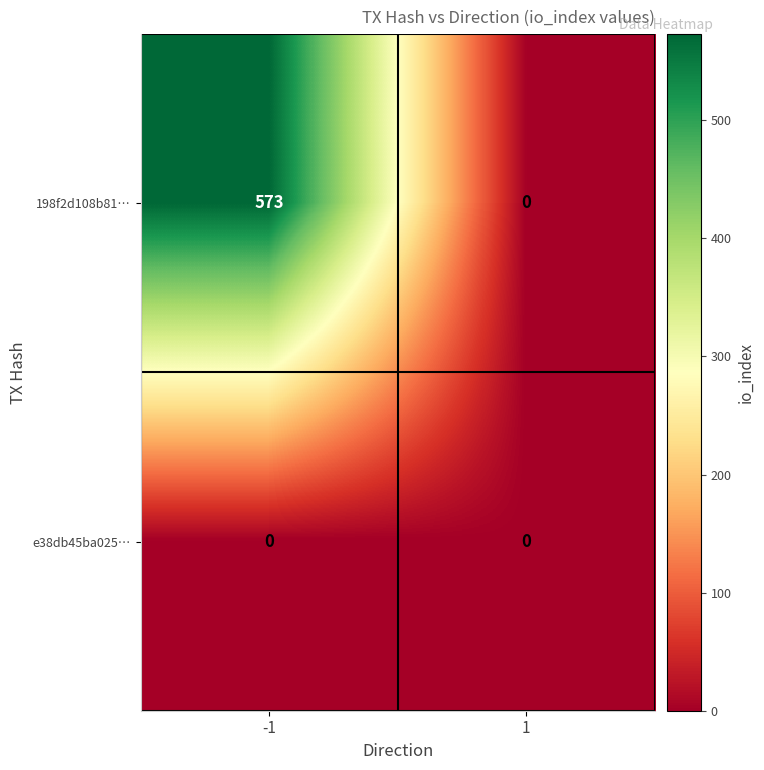

Reading left to right, list all the values displayed in this chart.

198f2d108b81…: 573	0
e38db45ba025…: 0	0